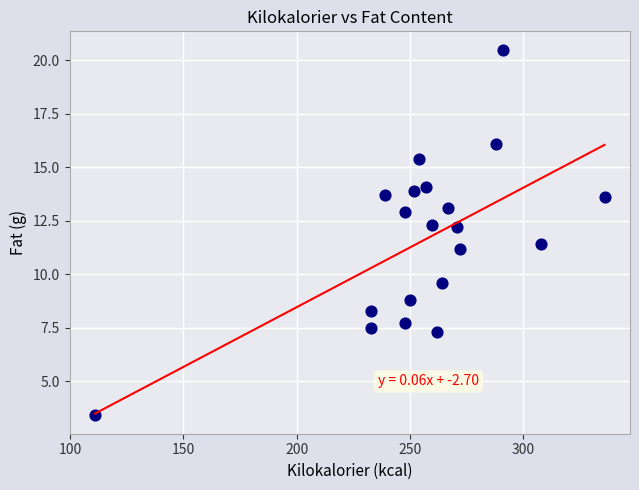

What is the range of Y values (max minus min)?

17.1